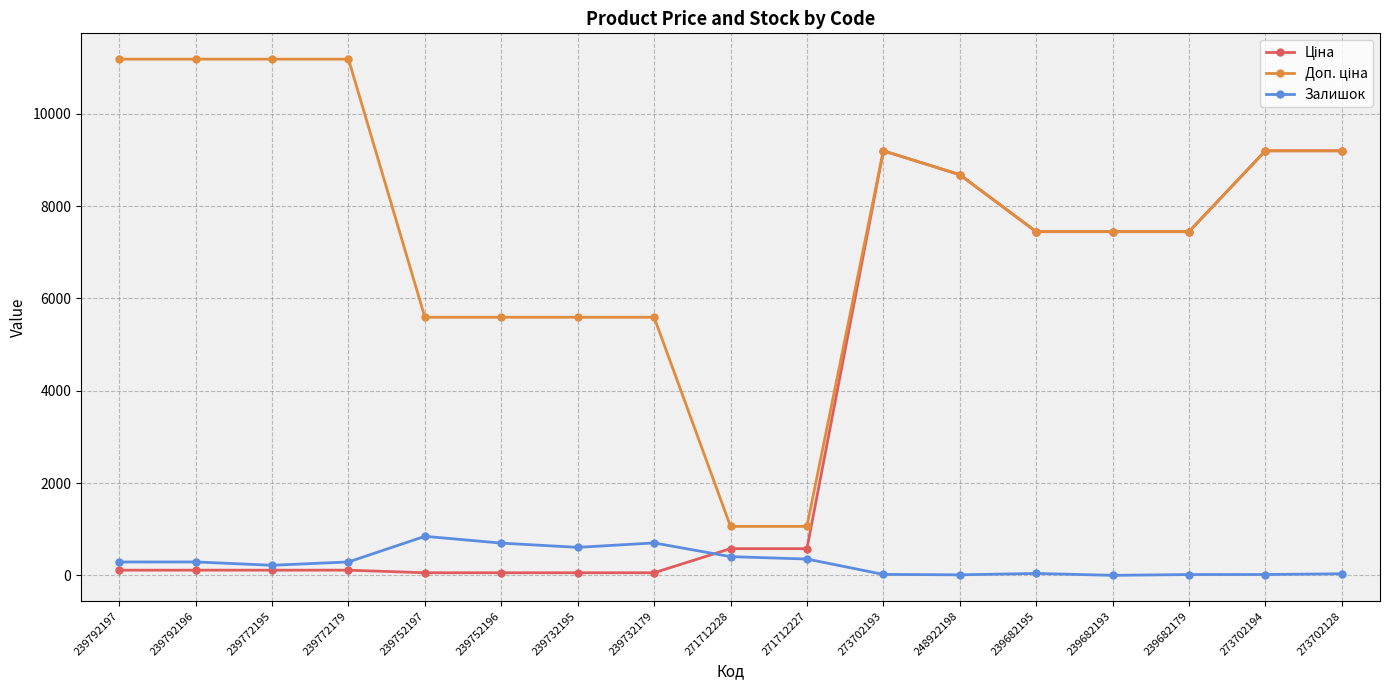

How many lines are shown in the chart?

3